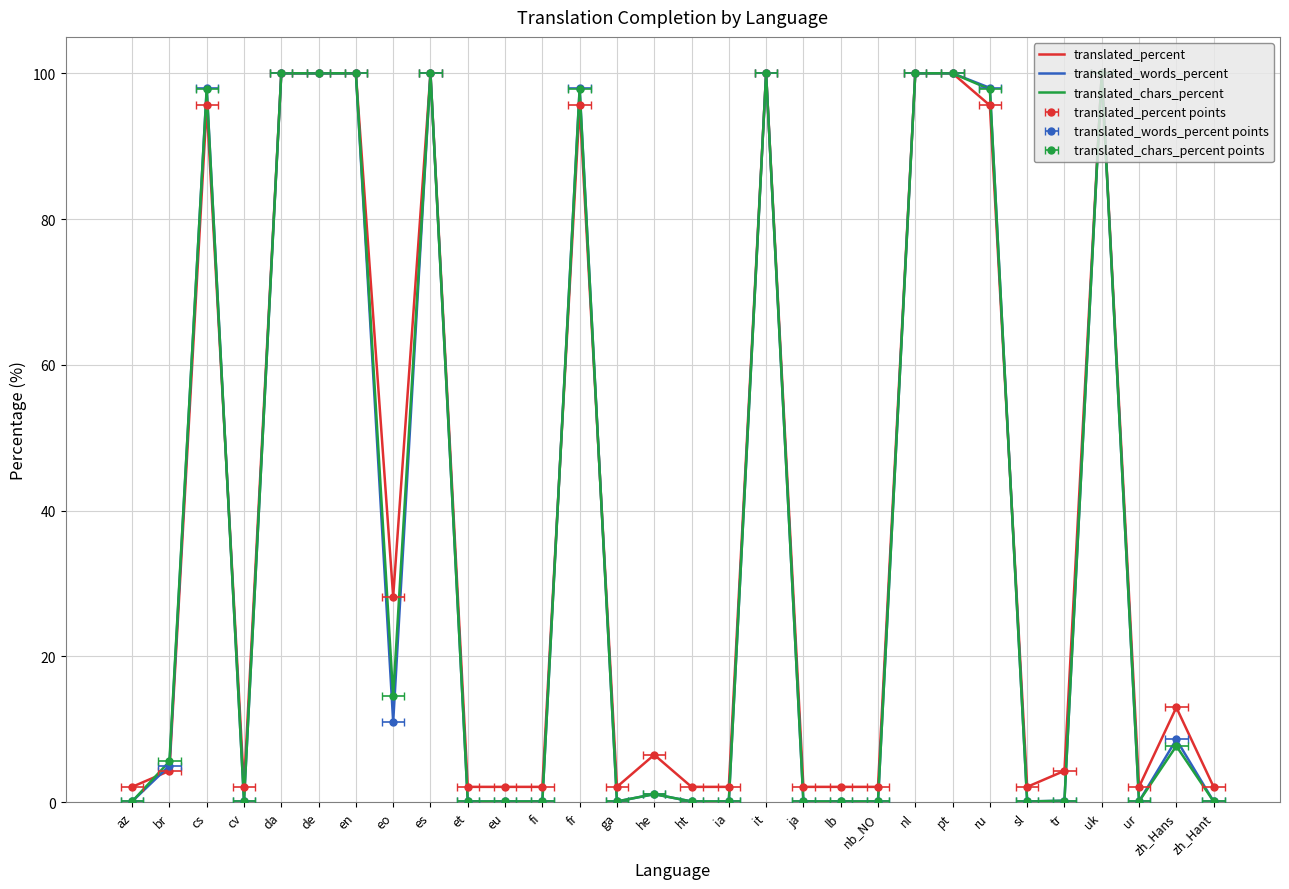

Which series has the widest spread of values?

translated_words_percent